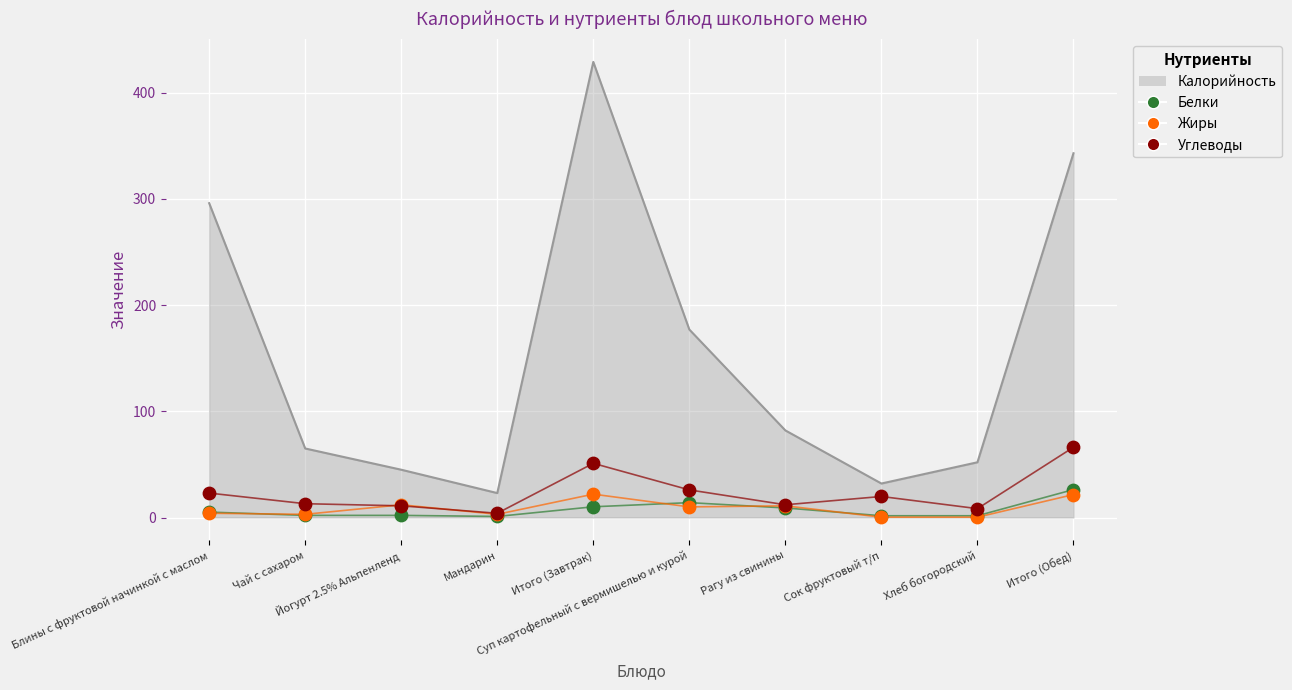

At how many categories does at least one series exceed 1?

10